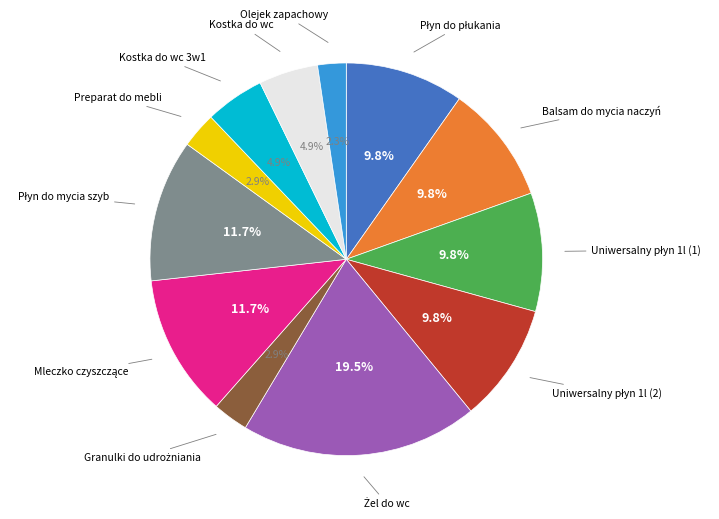

How many slices are in this pie chart?

12